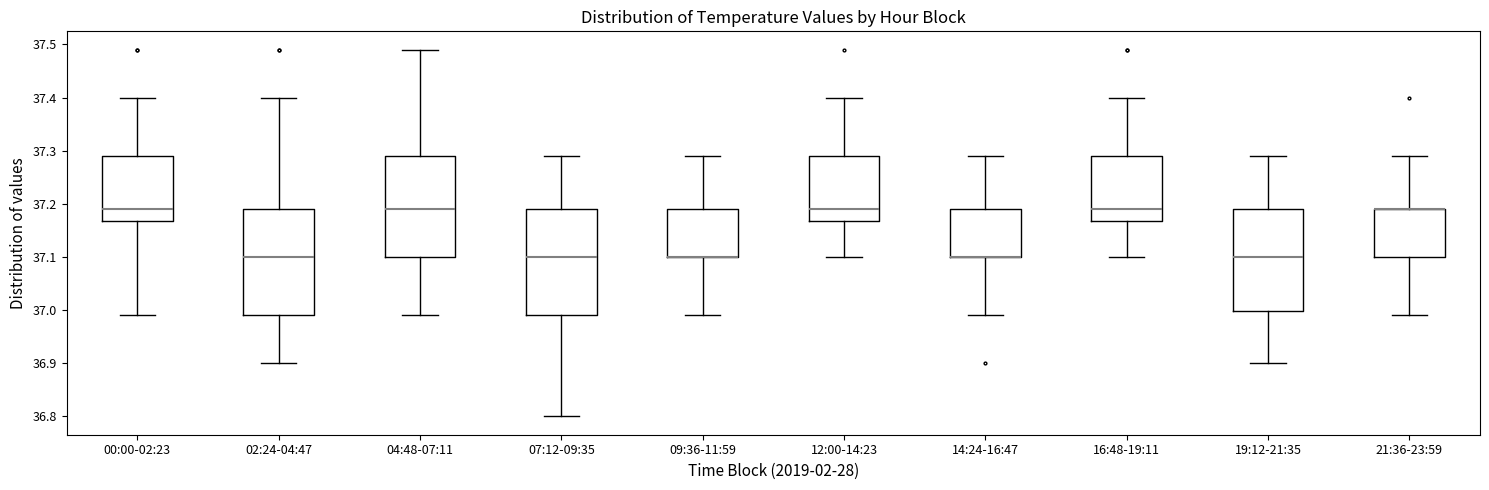

Where is the upper edge of the box for 02:24-04:47 on the y-axis? The values are not printed on the chart, so give them approximately, as read against the axis.

37.19